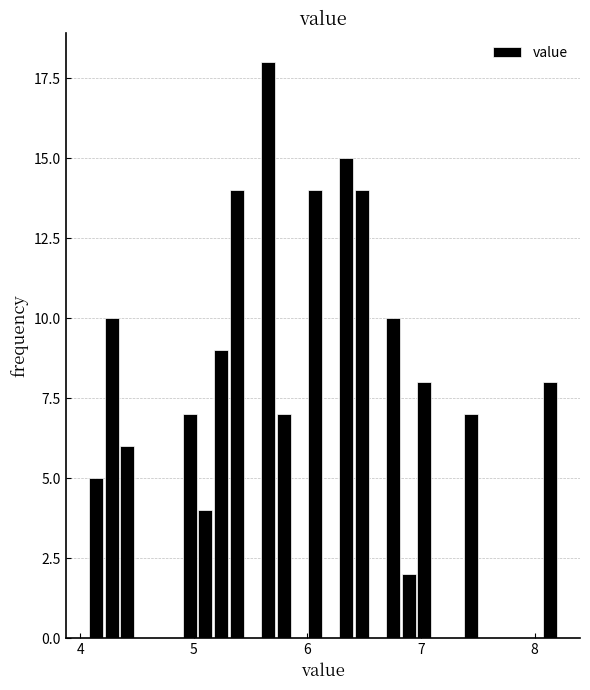

Around what value on the x-axis is the tallest bar? Give the approximate position of its centre, as read against the axis.

5.7